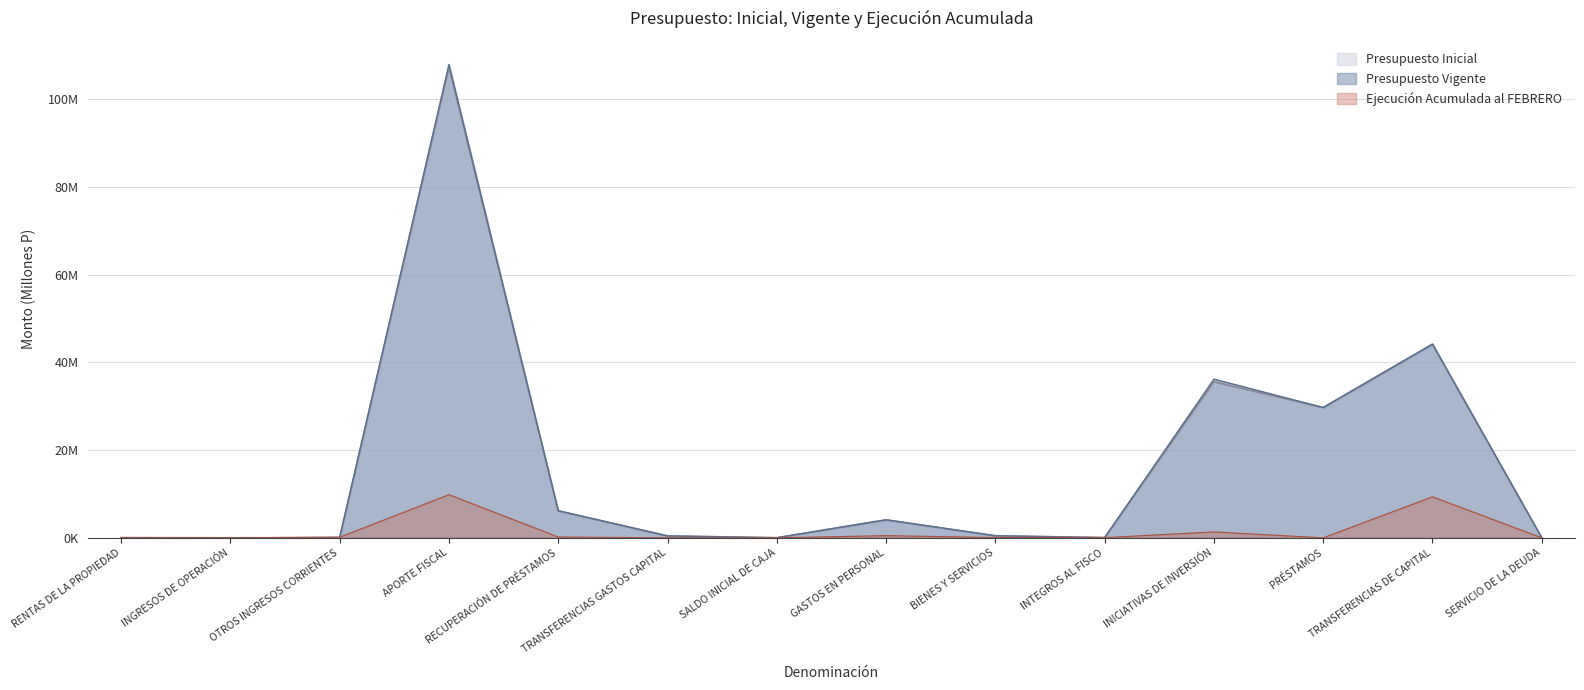

What is the difference between the Presupuesto Inicial values at PRÉSTAMOS and BIENES Y SERVICIOS?

29.2